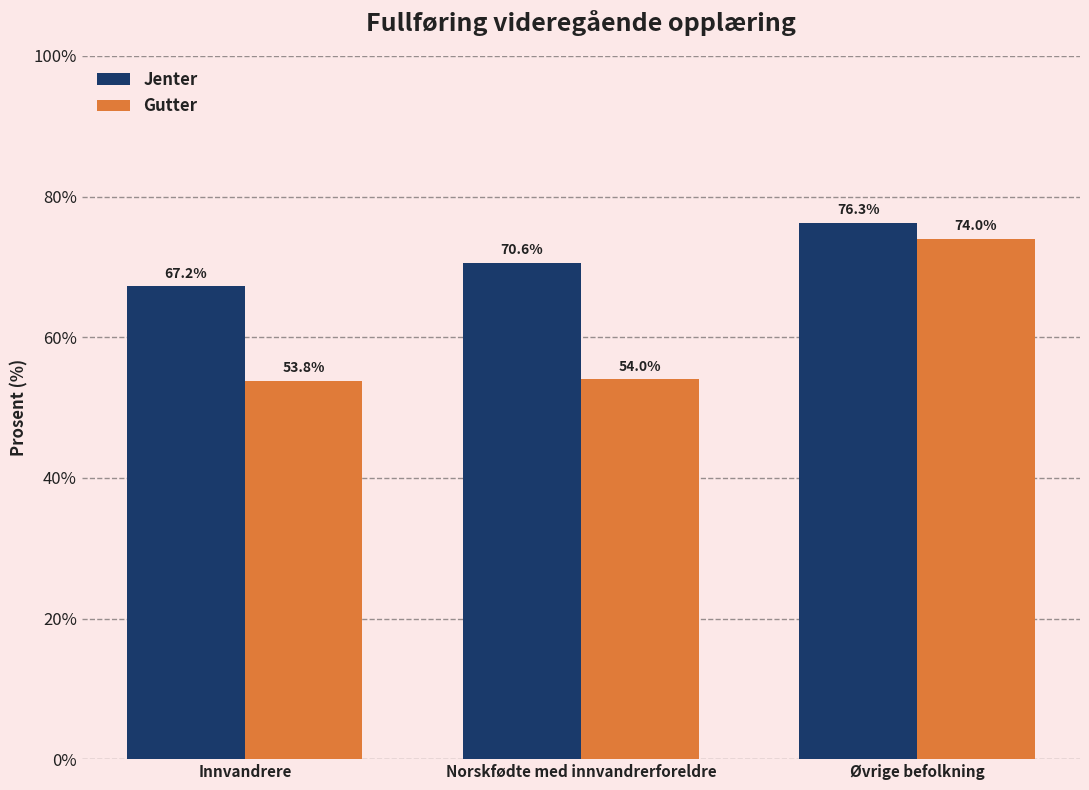

Between Innvandrere and Norskfødte med innvandrerforeldre, which series saw the biggest shift?

Jenter